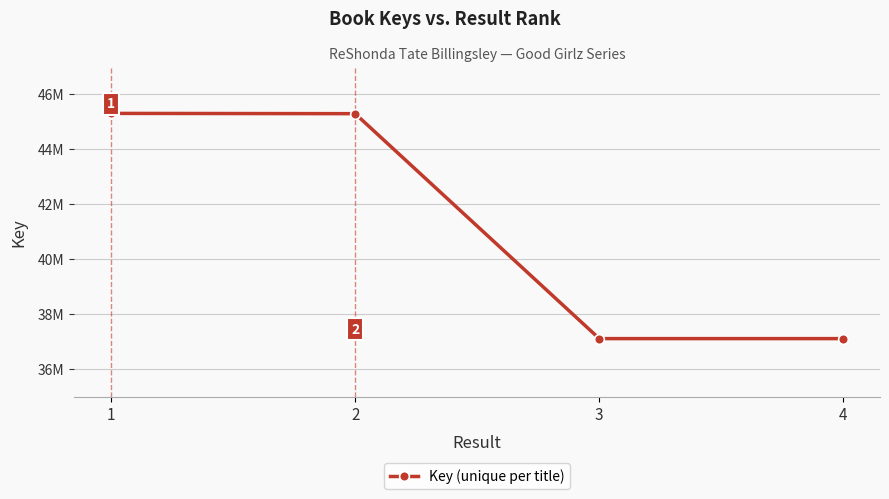

How many values are below 45290356?

2